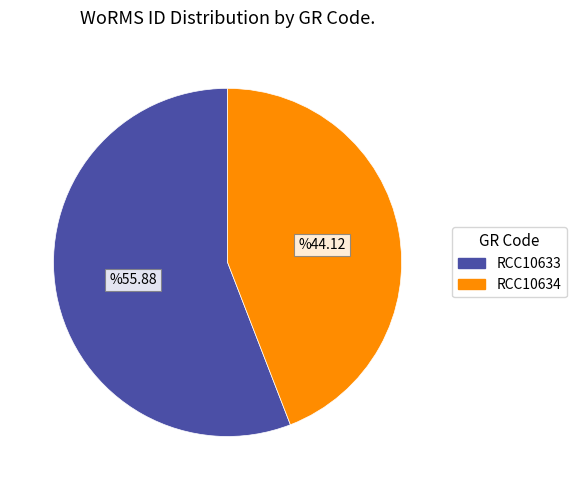

Is the sum of RCC10633 and RCC10634 greater than half?

Yes